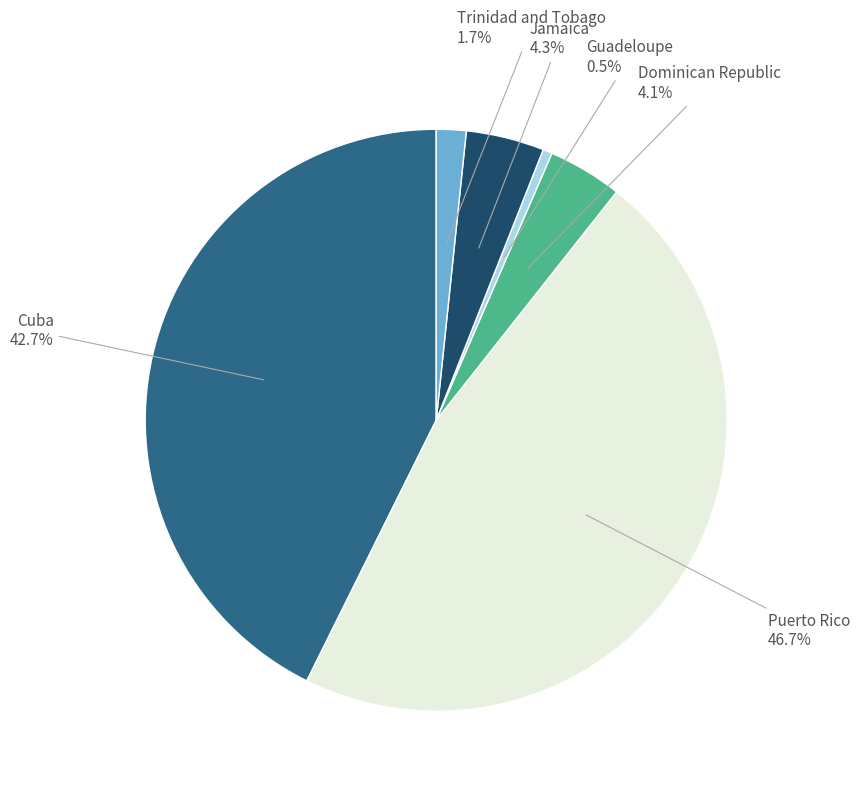

Is there a majority slice in this chart?

No